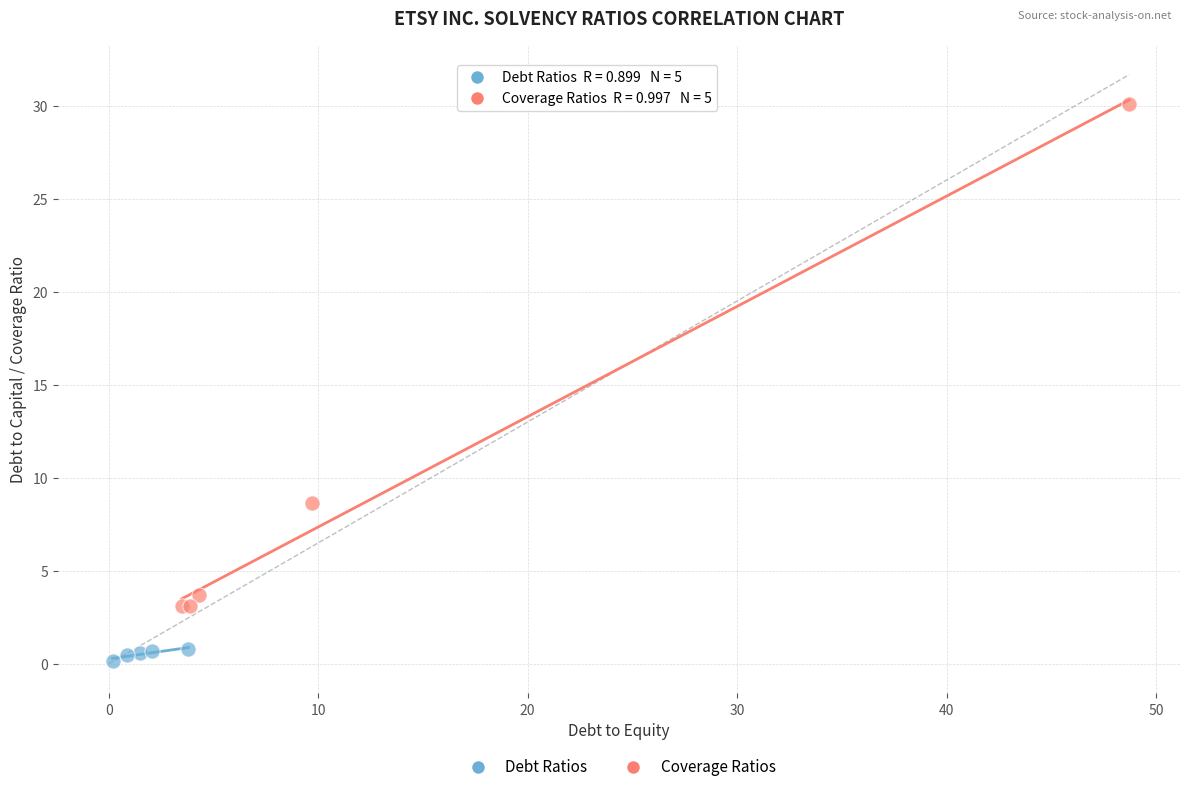

Which series has the widest spread of Y values?

Coverage Ratios